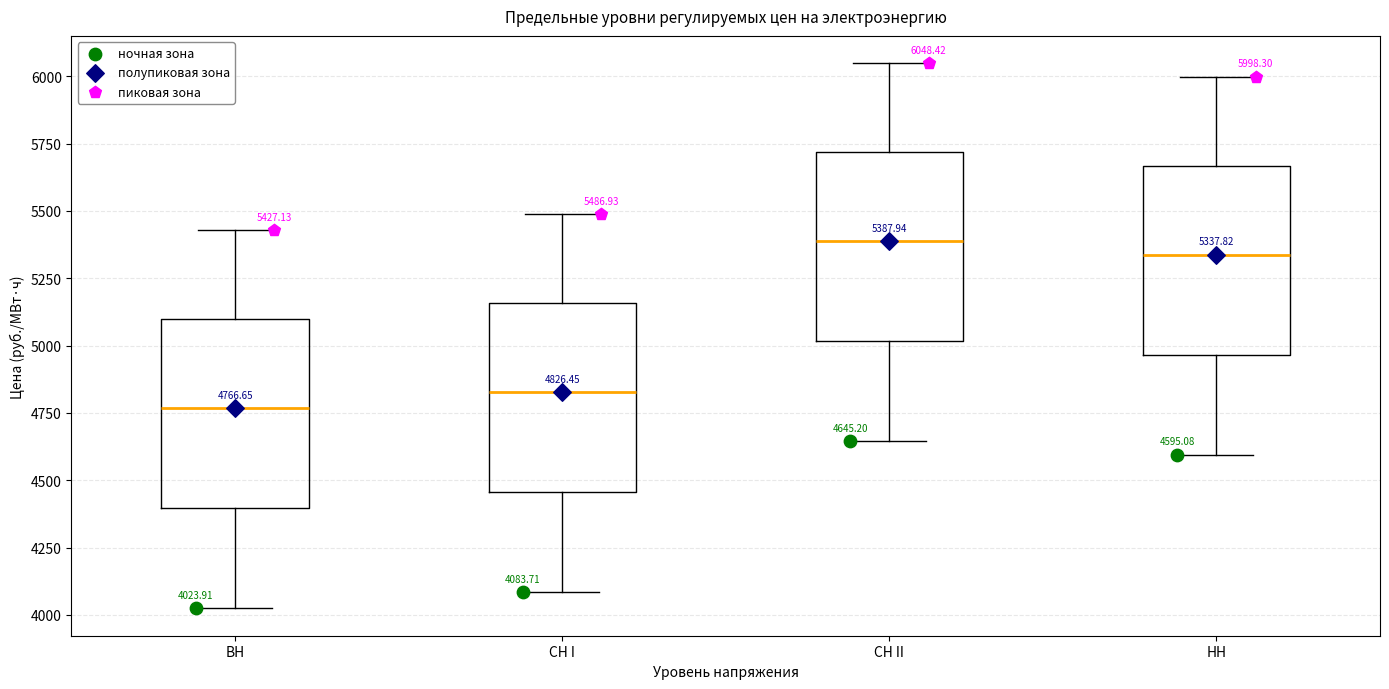

Which box's median line is the lowest?

ВН